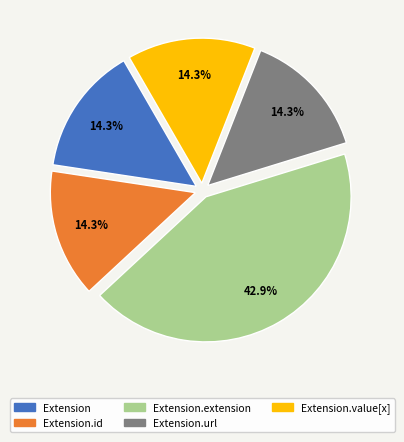

Does any single category account for the majority?

No